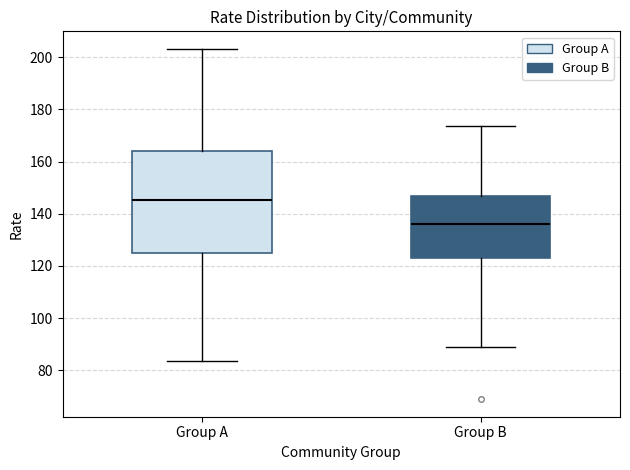

Reading left to right, transcribe this box plot: for each box, give where its median line is, the range the box spans, and where its two whiskers end, as read against the y-axis. The values are not printed on the chart, so give them approximately, as read against the axis.

Group A: median 146, box 126 to 164, whiskers 84 to 204
Group B: median 136, box 124 to 146, whiskers 88 to 174